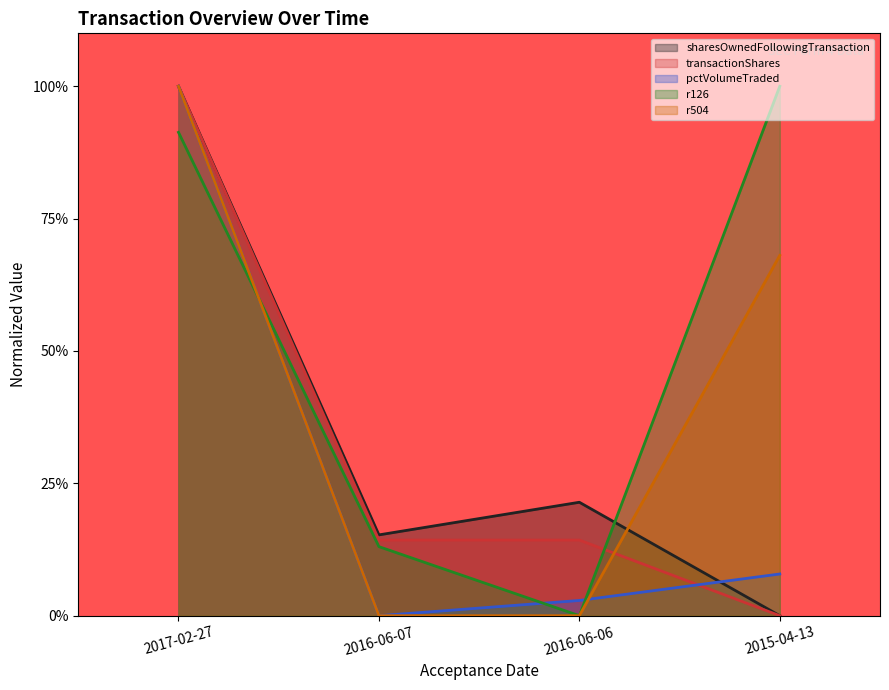

What is the total value across all series at 2015-04-13?

1.8